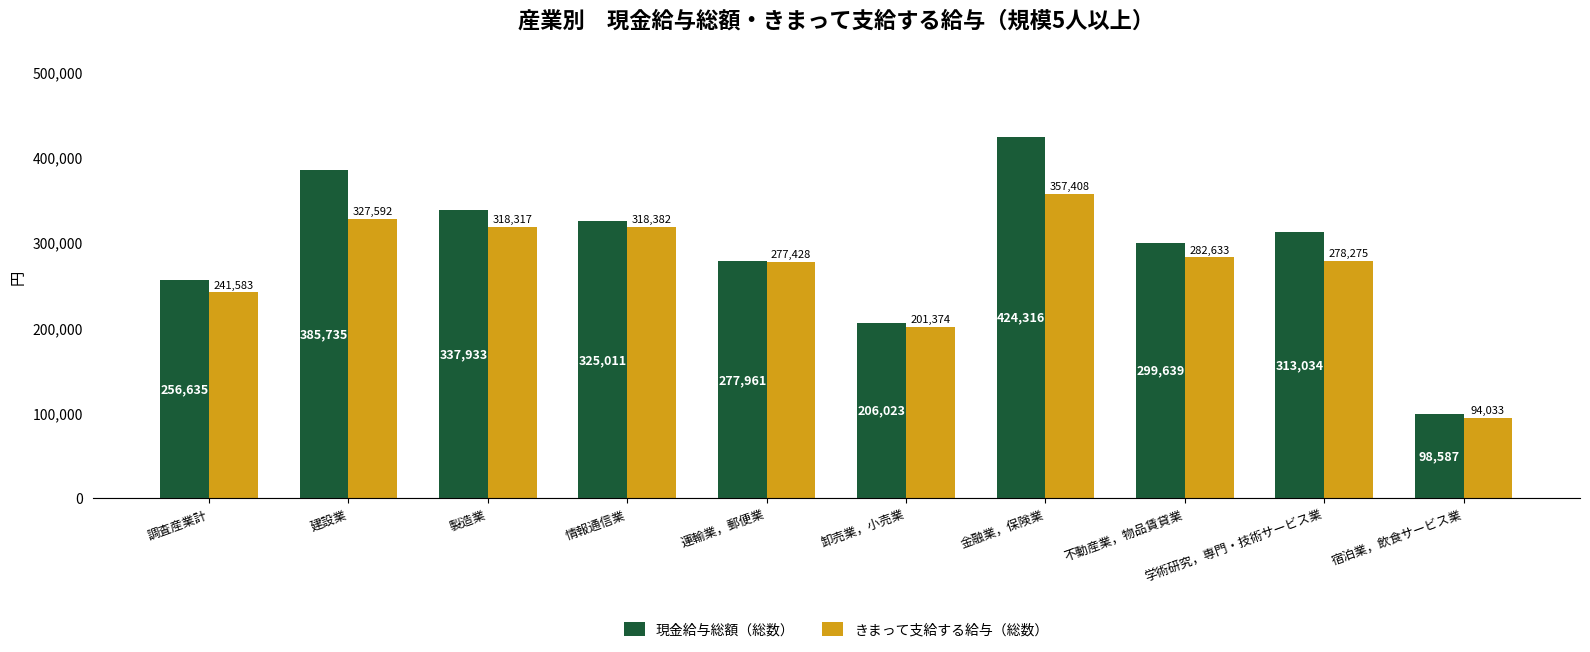

What value does the 現金給与総額（総数） series have at 宿泊業，飲食サービス業?

98587